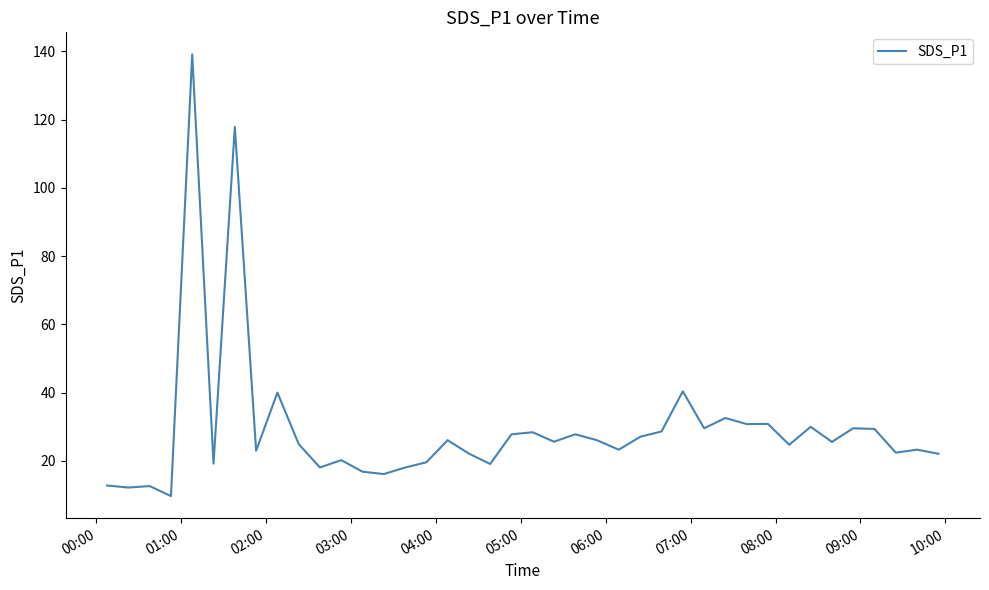

What is the maximum value shown in the chart?

139.1